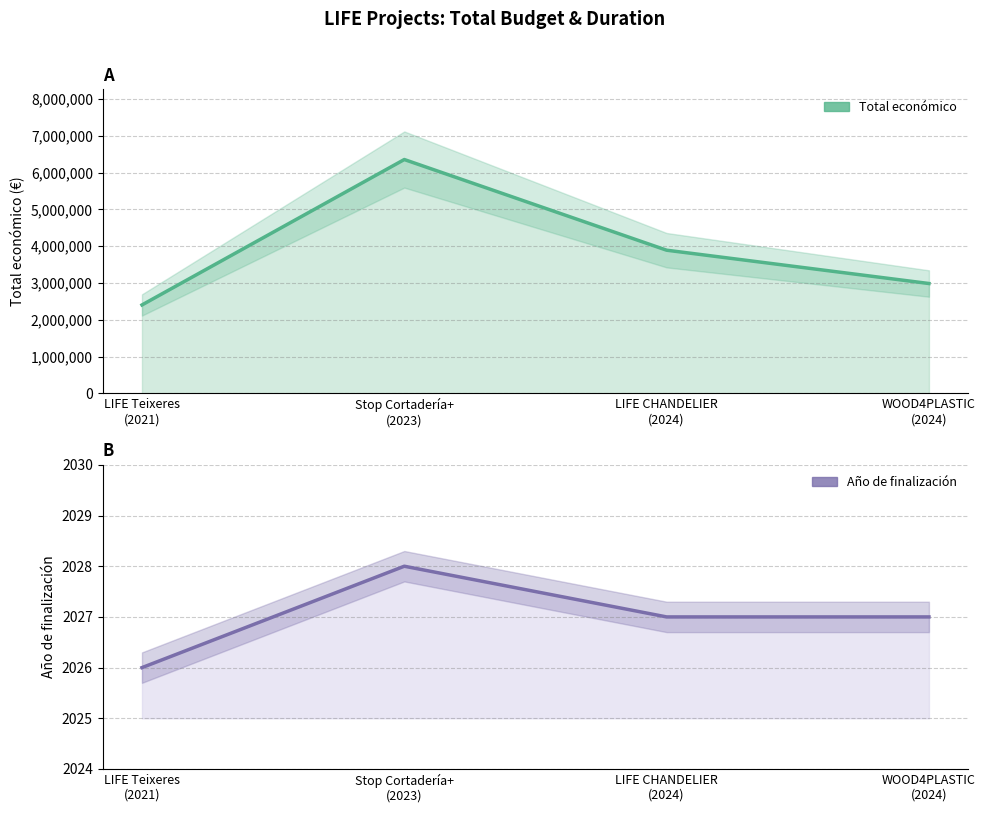

What is the value of the Año de finalización point at the 1st from the left?

2026